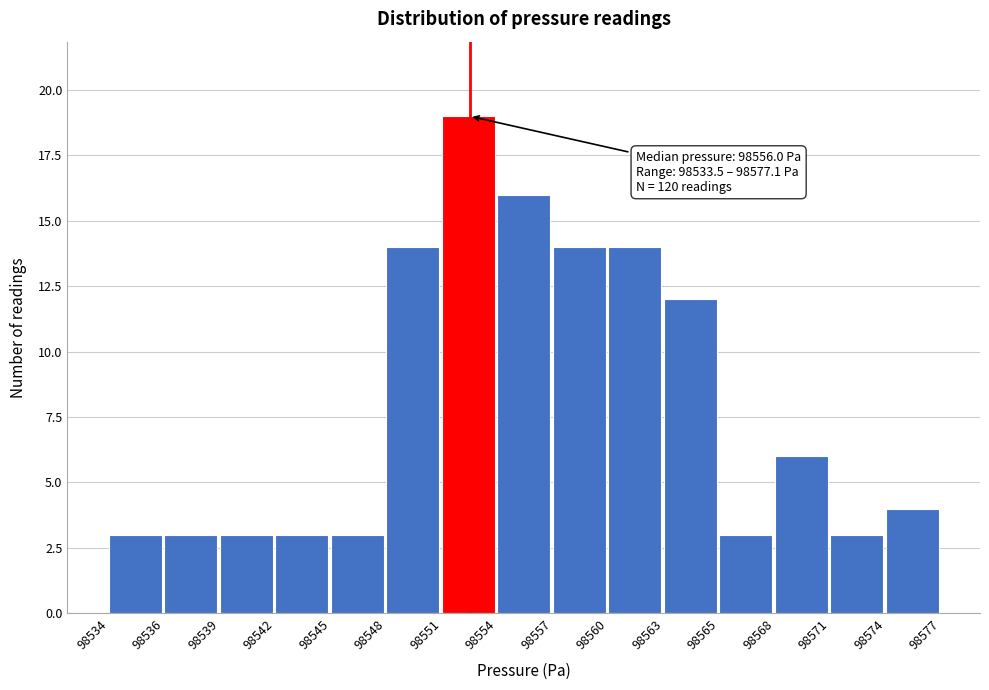

Reading left to right, transcribe all the data shown in this chart.

3	3	3	3	3	14	19	16	14	14	12	3	6	3	4